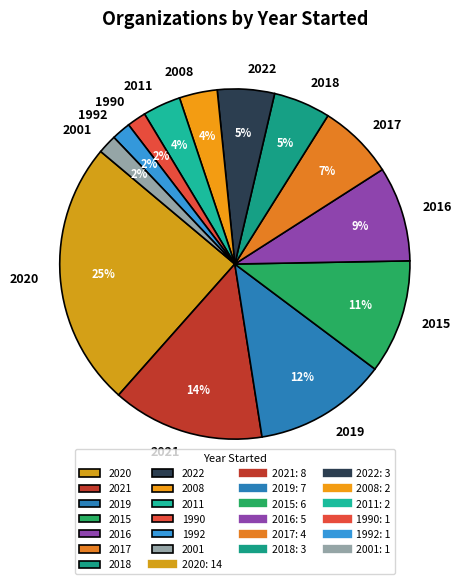

Does any single category account for the majority?

No